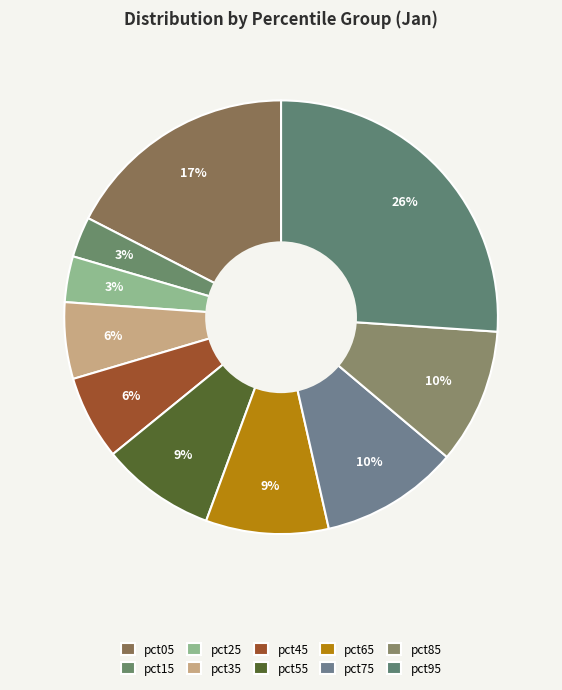

How many segments does this pie chart have?

10